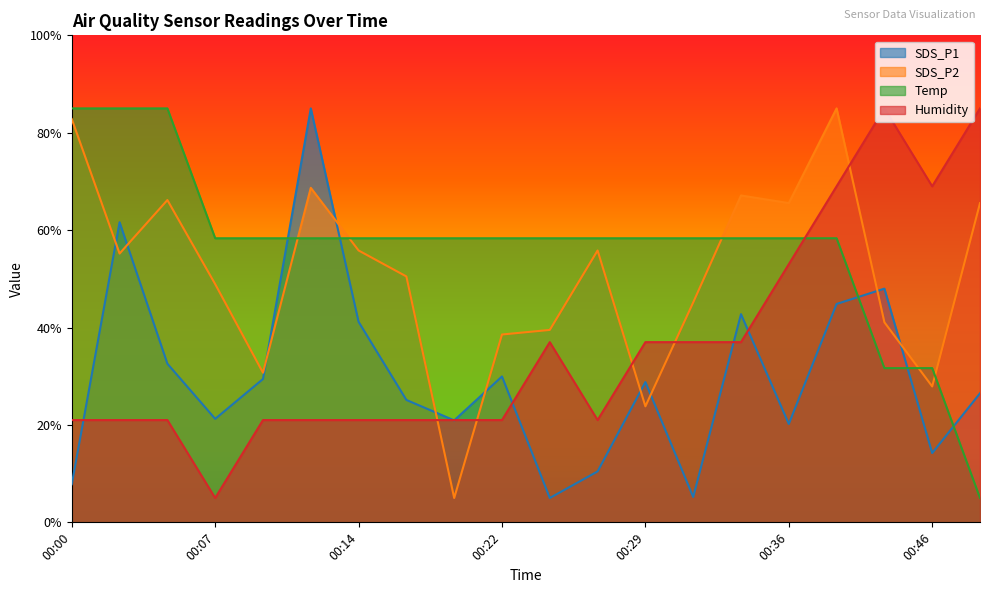

What is the difference between the second highest and minimum values in the Temp series?

80.0